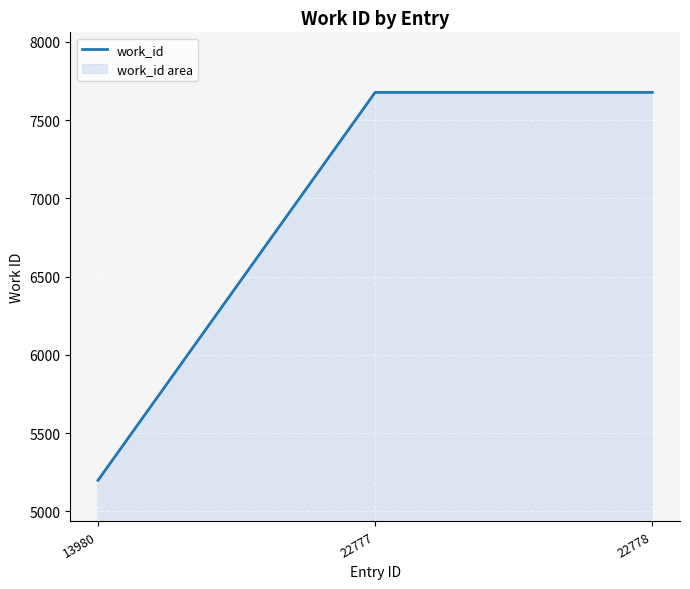

How many values are between 5198 and 7677?

3